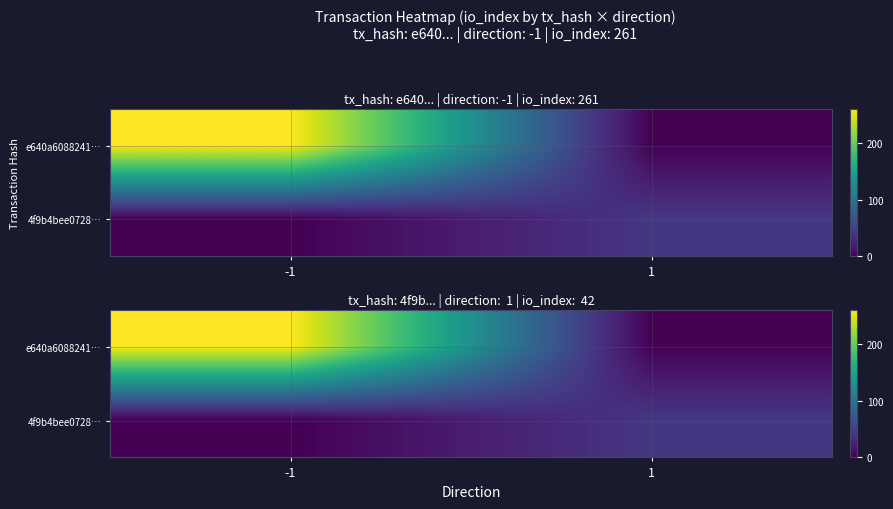

Which category has the highest value across all series?

-1